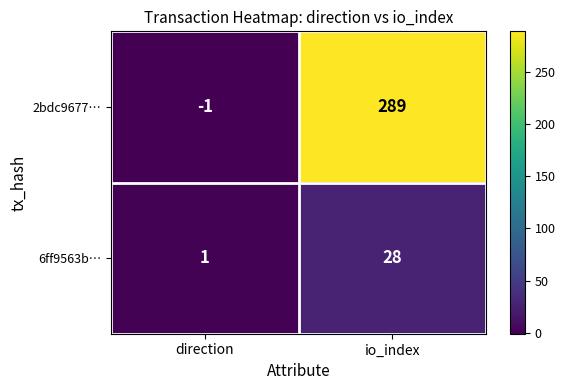

Which series changed the most between direction and io_index?

2bdc9677…